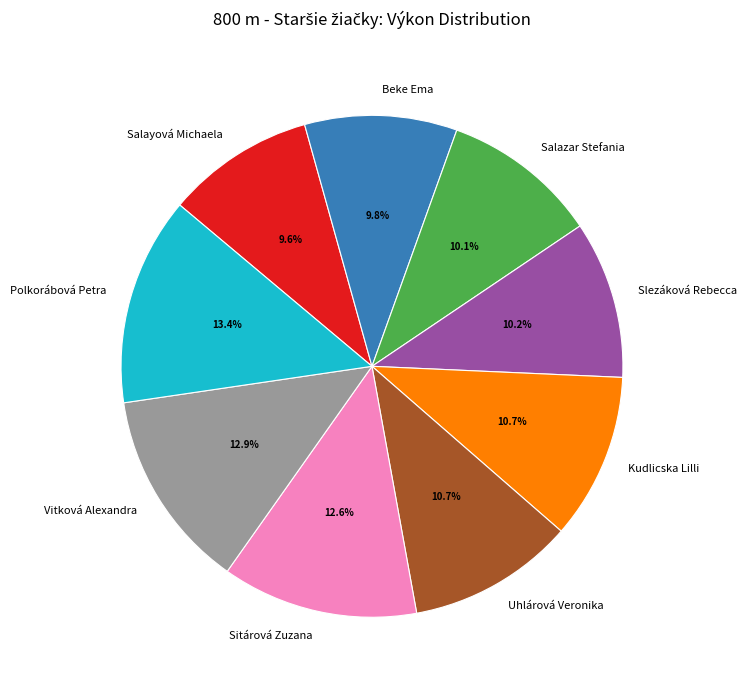

Is there any slice that represents more than half of the pie?

No